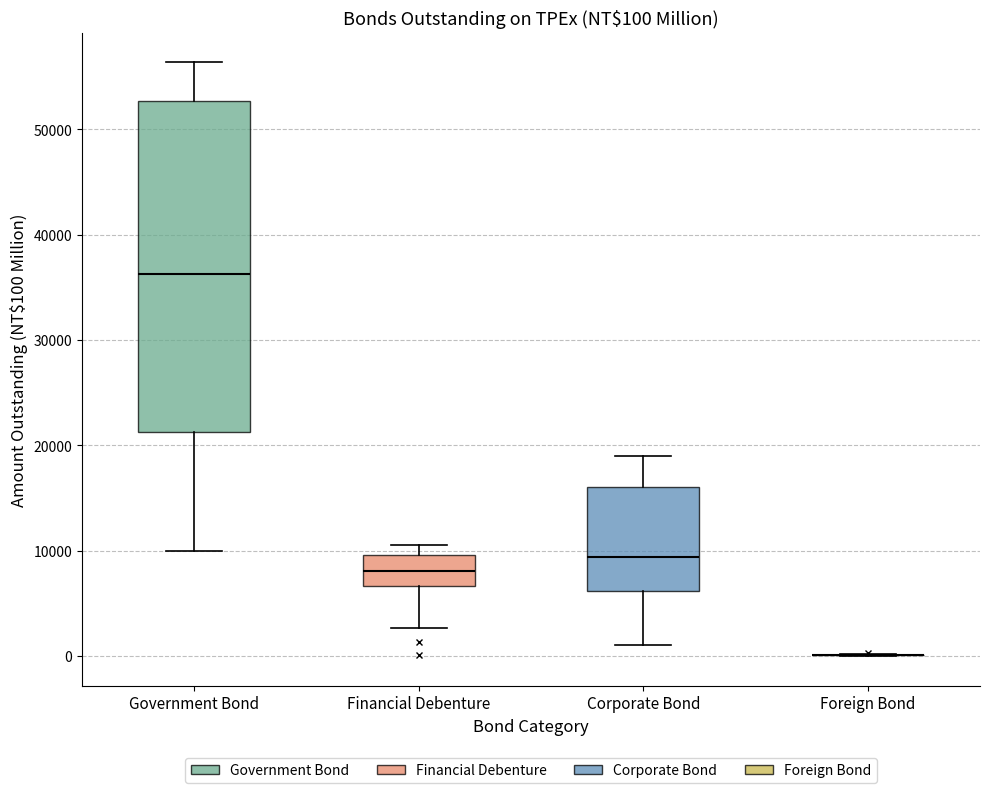

Which box is the tallest, from its lower edge to its upper edge?

Government Bond